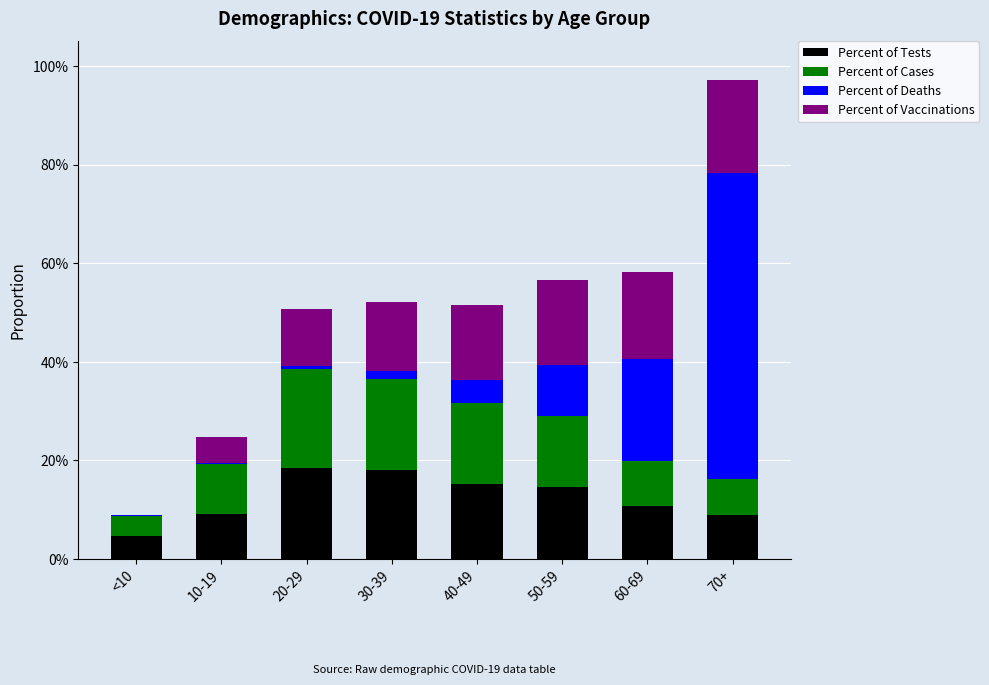

Which series has the largest total across all categories?

Percent of Tests